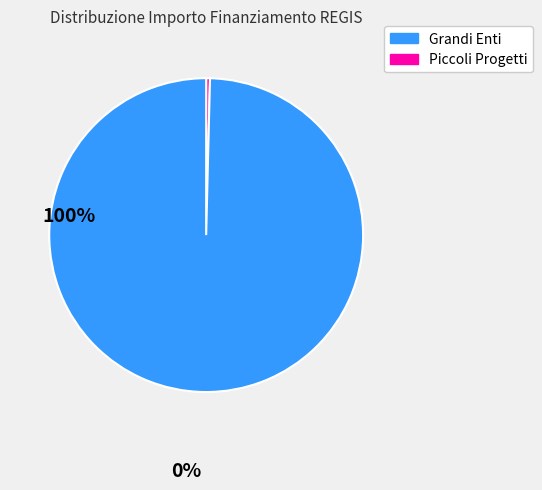

How many segments does this pie chart have?

2